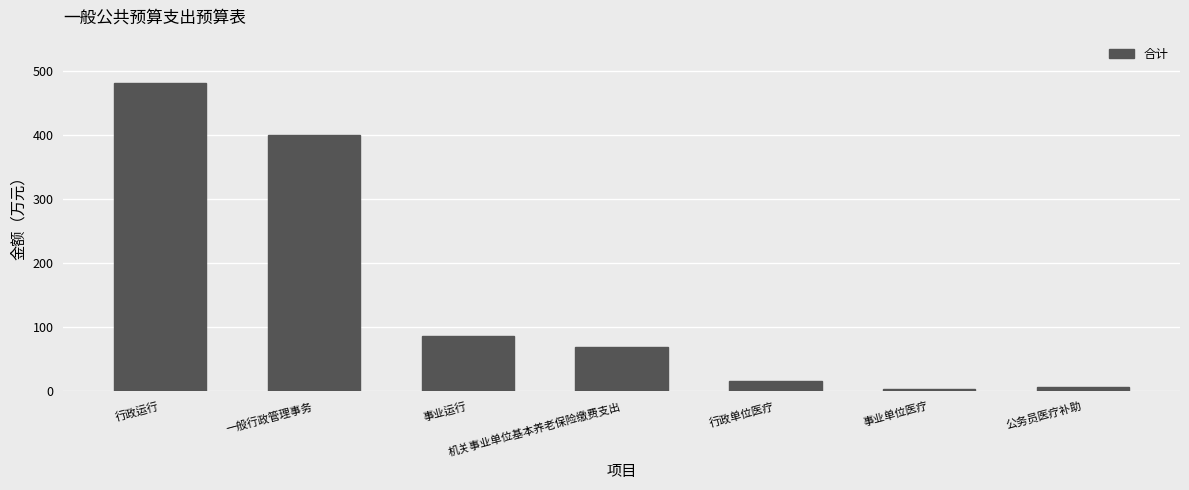

What position from the left is 事业单位医疗?

6